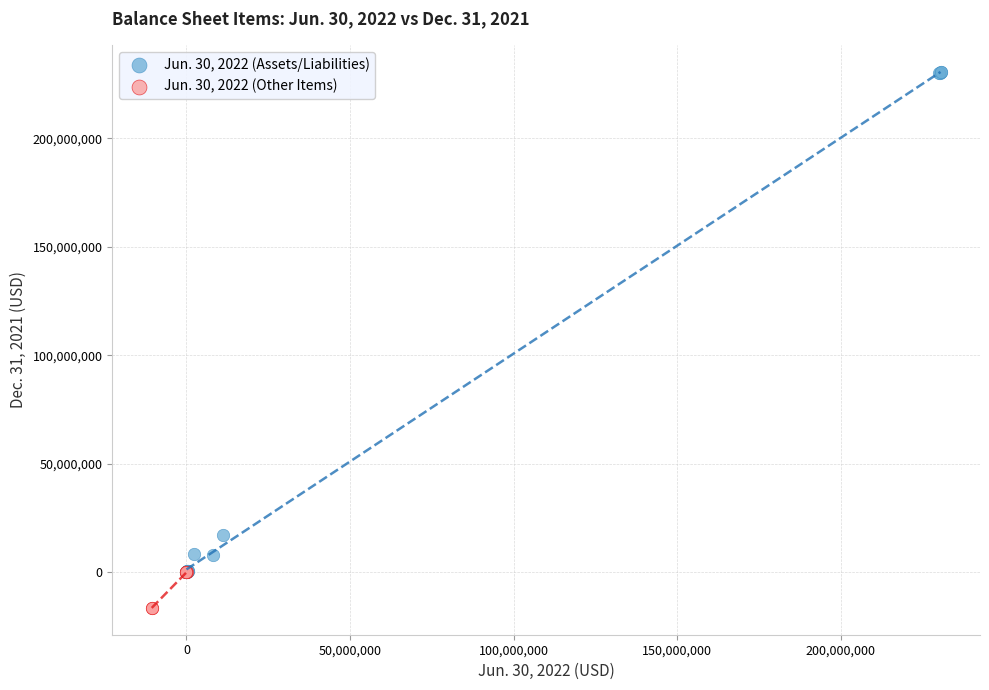

Which series contains the lowest Y value?

Jun. 30, 2022 (Other Items)